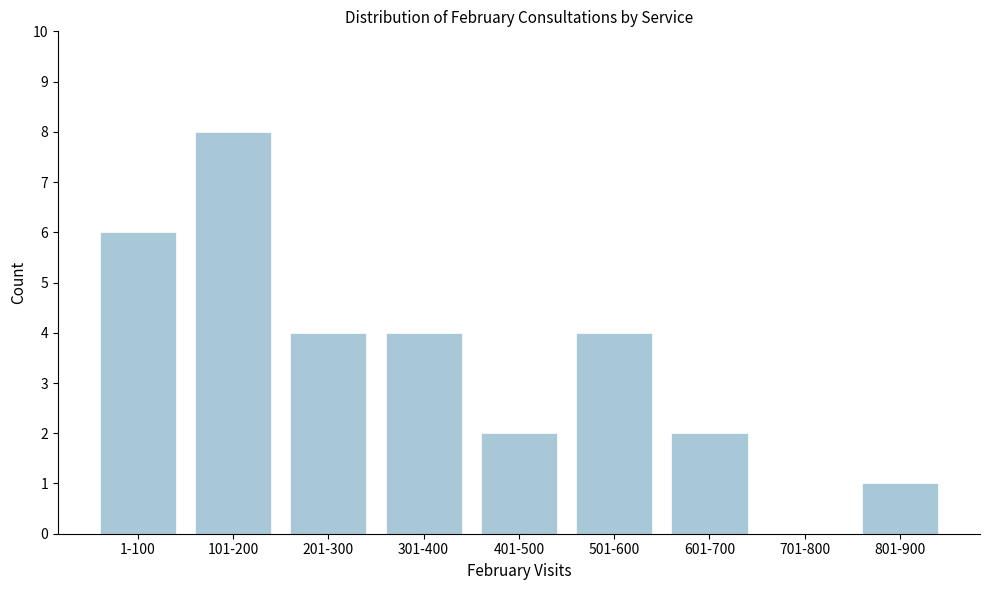

Reading left to right, transcribe all the data shown in this chart.

1-100=6	101-200=8	201-300=4	301-400=4	401-500=2	501-600=4	601-700=2	701-800=0	801-900=1